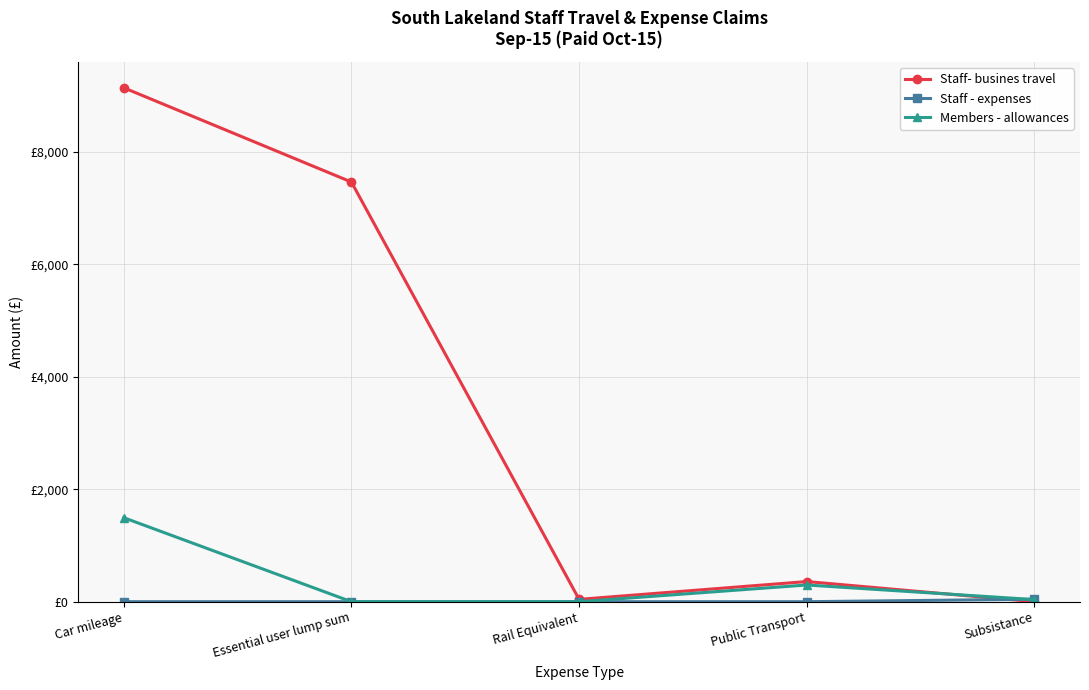

Is this an area chart (filled region under the line)?

No